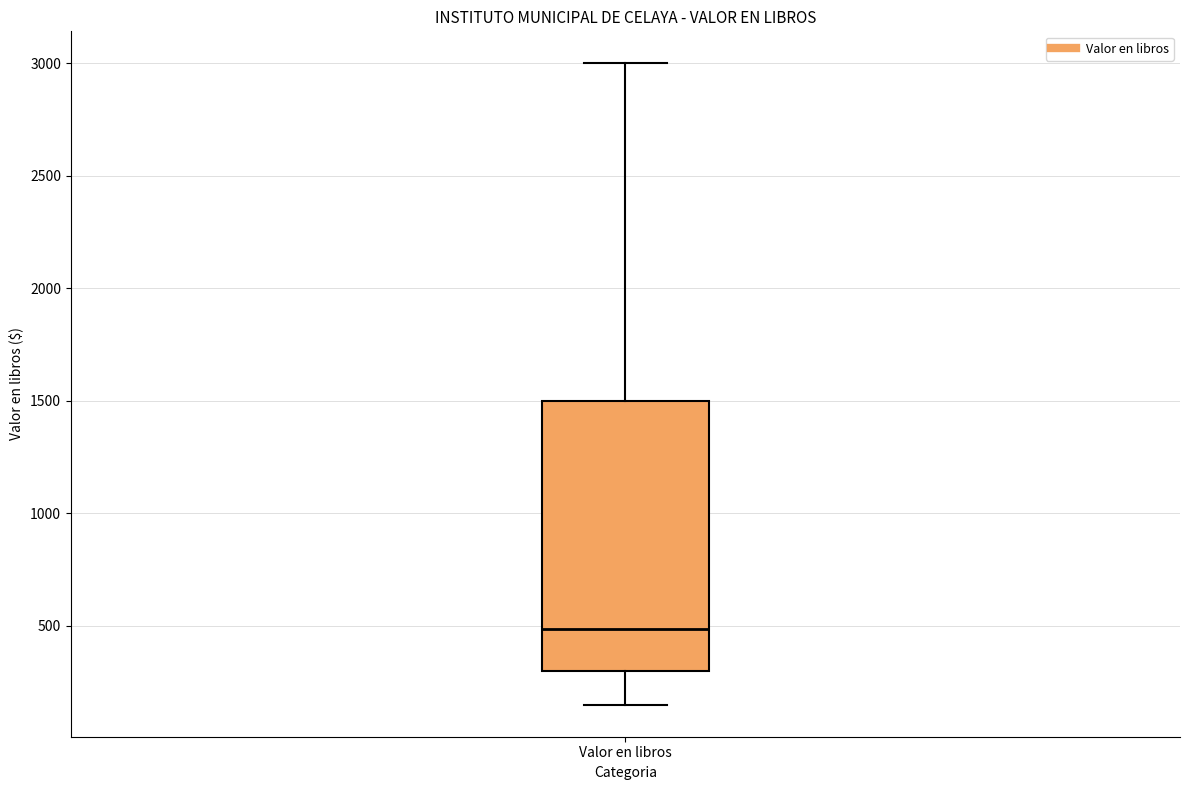

Read this box plot against the y-axis: the position of the median line, the range covered by the box, and the ends of both whiskers. The values are not printed on the chart, so give them approximately, as read against the axis.

median 500, box 300 to 1500, whiskers 150 to 3000